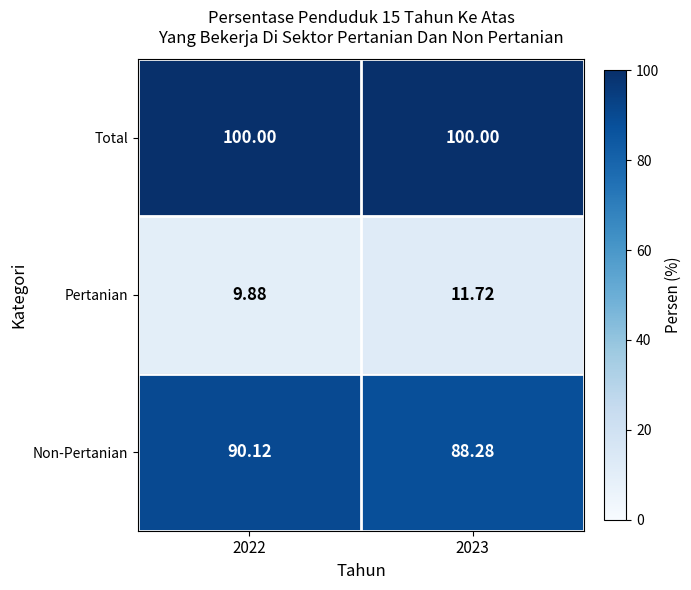

Rank the series at 2023 from lowest to highest value.

Pertanian, Non-Pertanian, Total